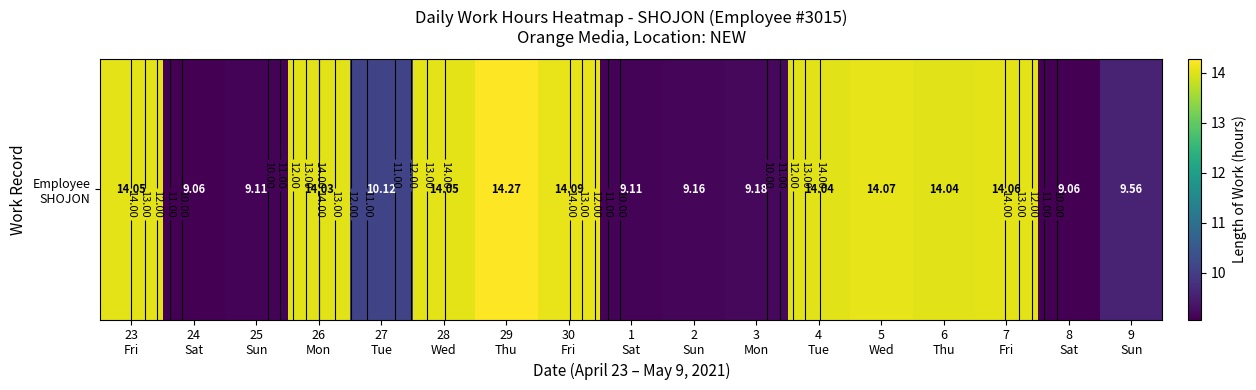

What is the smallest value displayed?

9.1